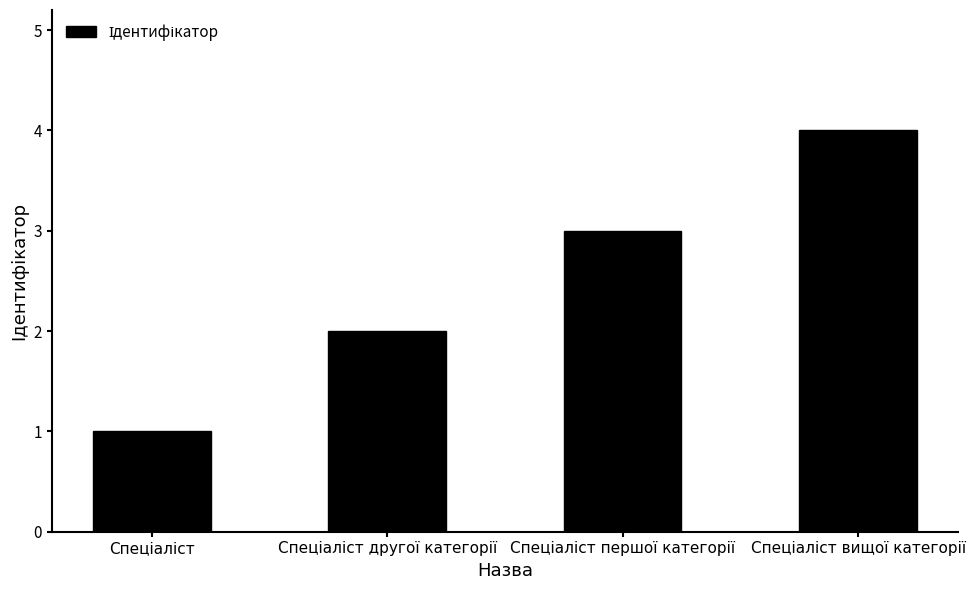

How many categories are shown in the chart?

4